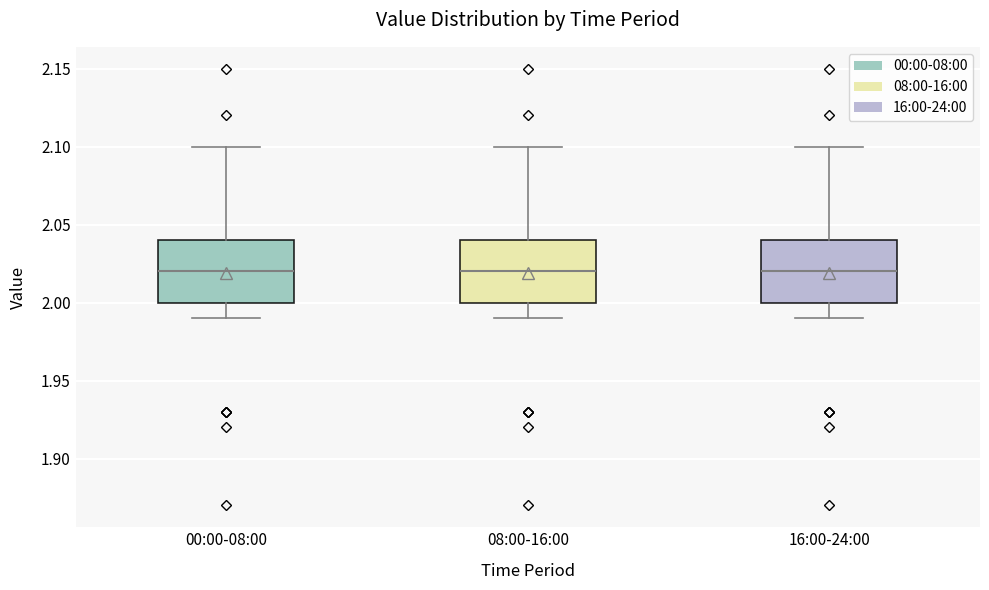

Where does the upper whisker of the box for 08:00-16:00 end on the y-axis? The values are not printed on the chart, so give them approximately, as read against the axis.

2.10